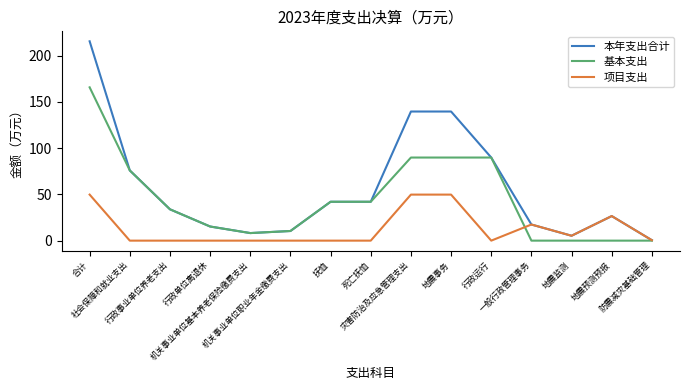

What is the maximum value shown in the chart?

215.5